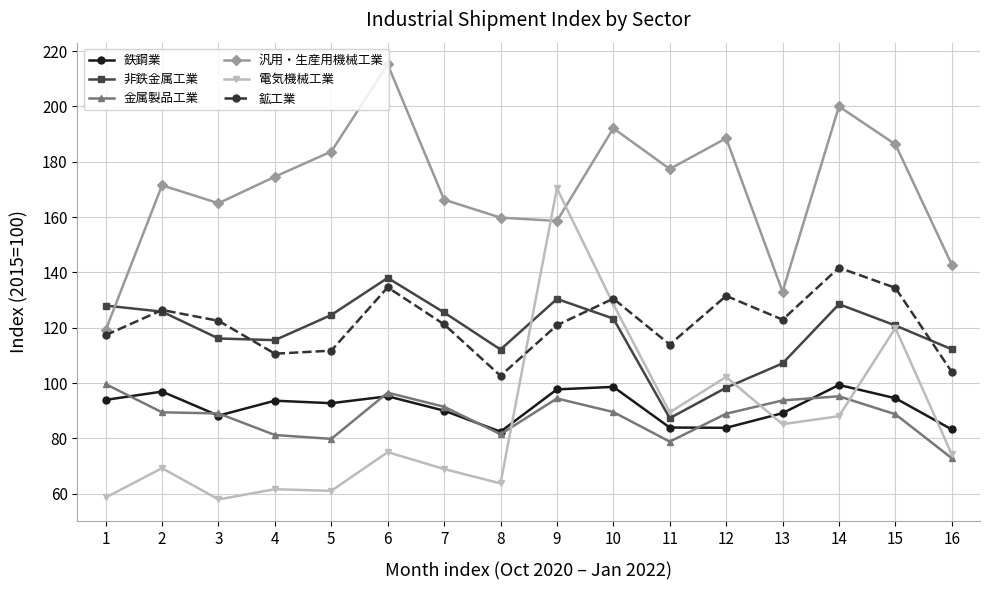

At which label does 鉱工業 first exceed 122?

2